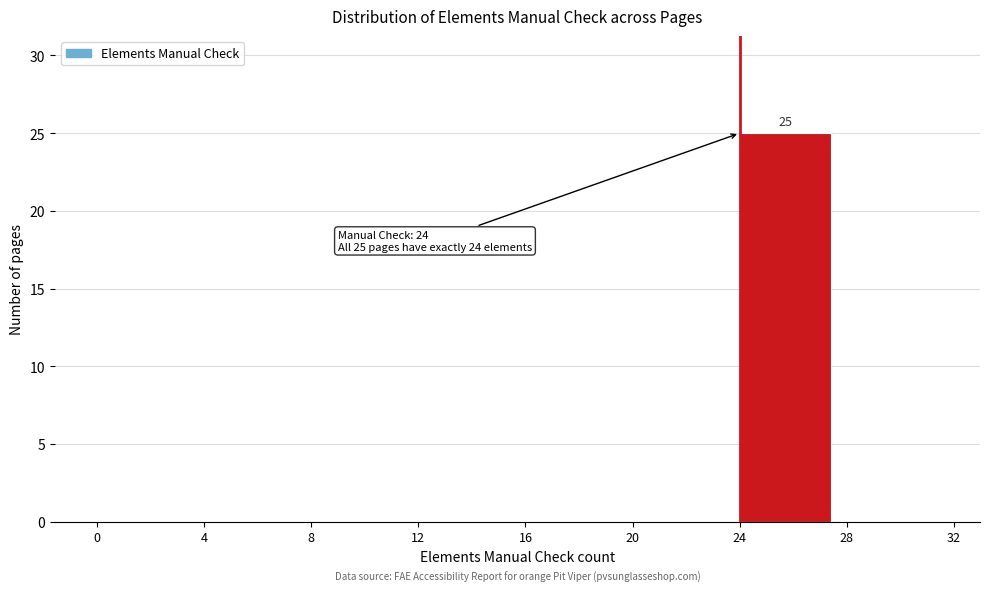

Over which range of the x-axis is the bar tallest?

24 to 28